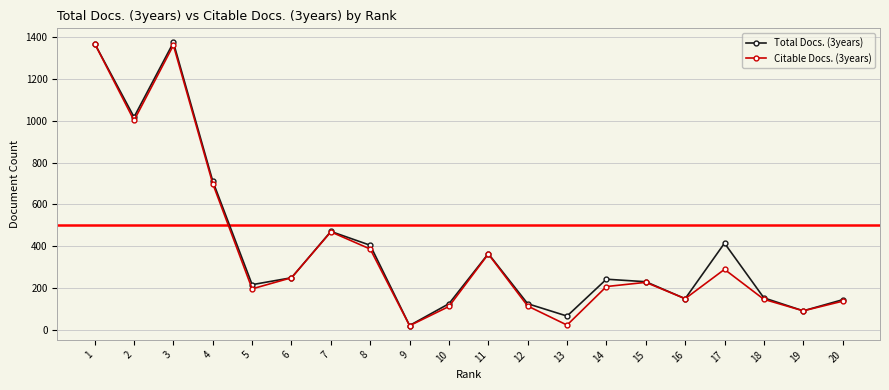

At which label is Total Docs. (3years) closest to 697?

4